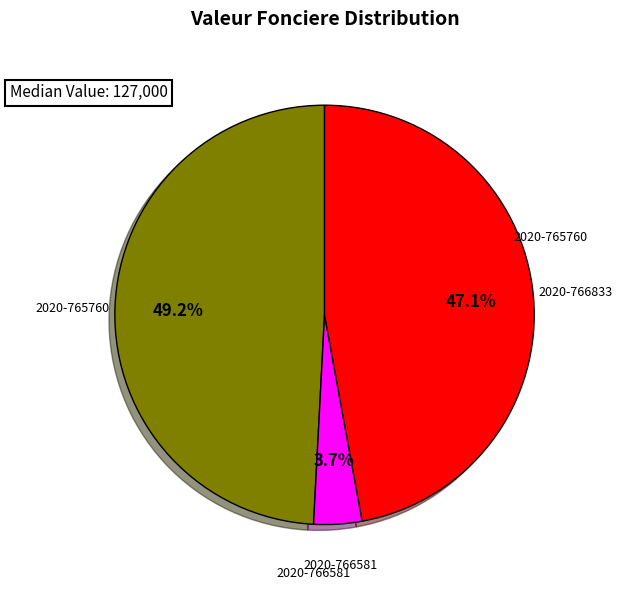

To the nearest percent, what is the average slice percentage?

33%